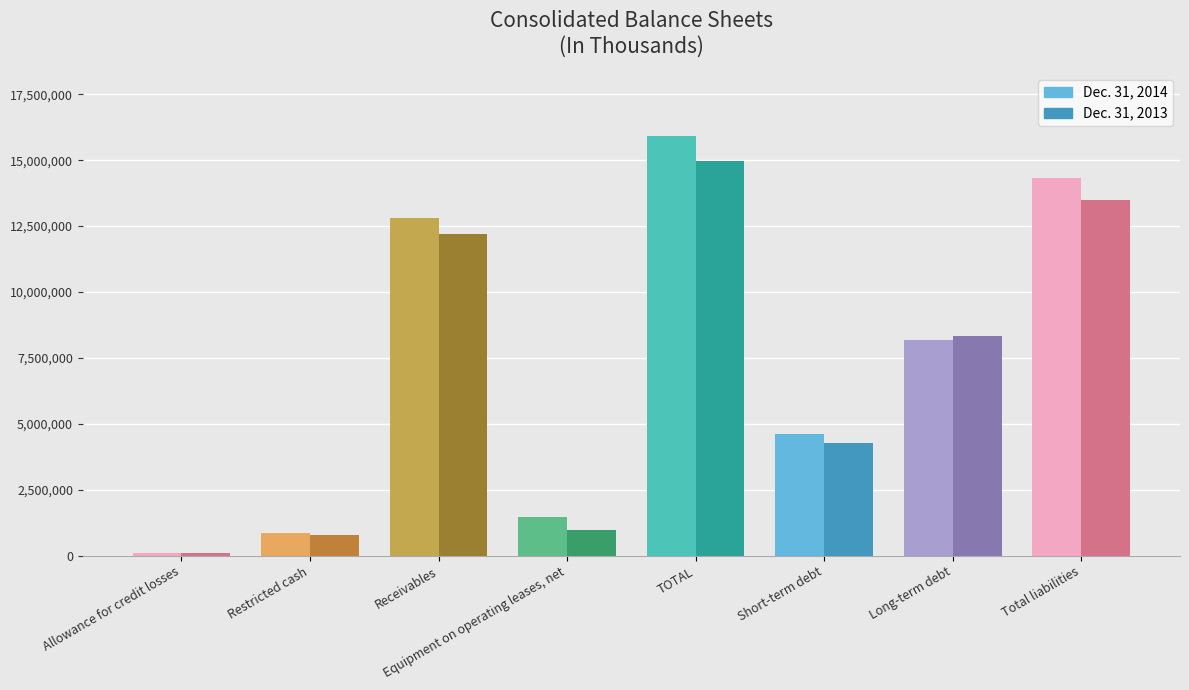

What is the greatest value displayed?

15909565